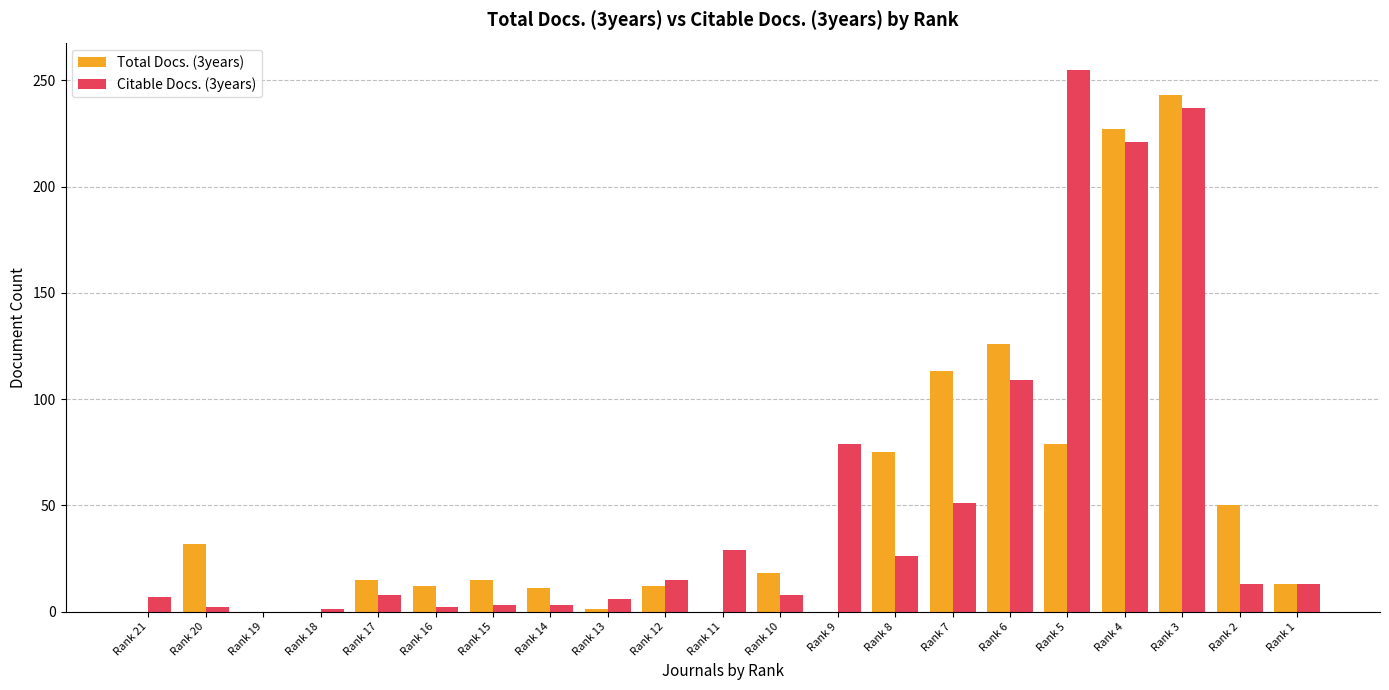

How many categories are shown in the chart?

21